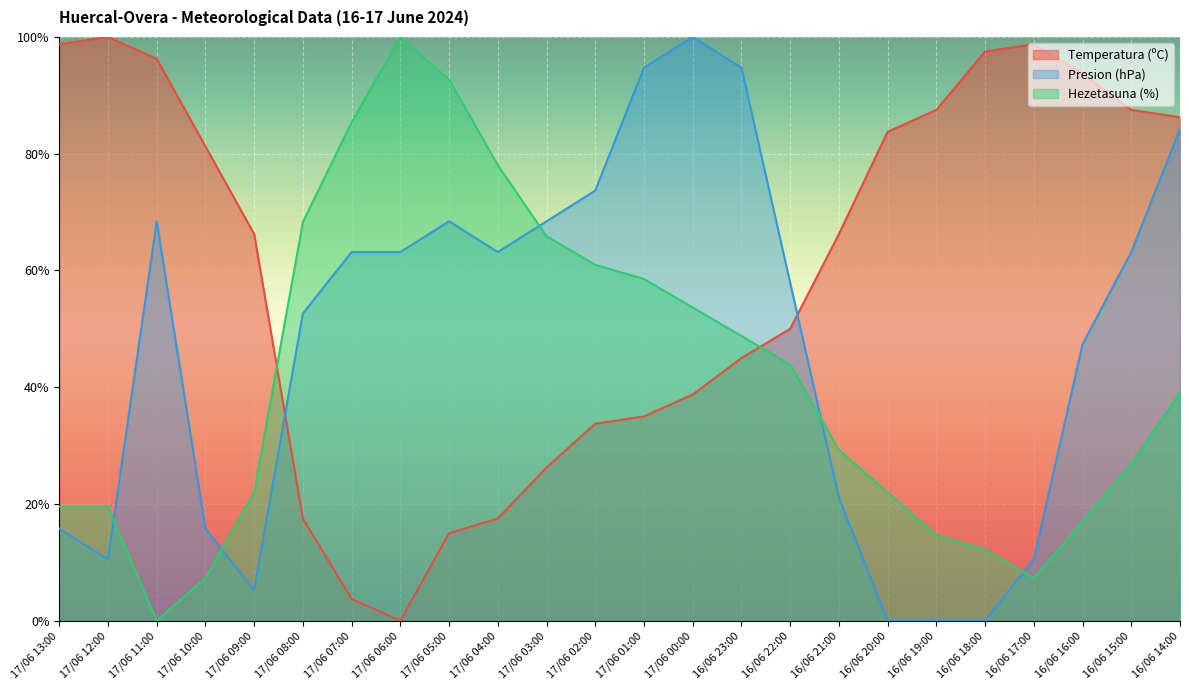

Reading left to right, transcribe all the data shown in this chart.

Temperatura (ºC): 98.8	100.0	96.3	81.2	66.3	17.5	3.8	0.0	15.0	17.5	26.3	33.8	35.0	38.8	45.0	50.0	66.3	83.8	87.5	97.5	98.8	93.8	87.5	86.3
Presion (hPa): 15.8	10.5	68.4	15.8	5.3	52.6	63.2	63.2	68.4	63.2	68.4	73.7	94.7	100.0	94.7	57.9	21.1	0.0	0.0	0.0	10.5	47.4	63.2	84.2
Hezetasuna (%): 19.5	19.5	0.0	7.3	22.0	68.3	85.4	100.0	92.7	78.0	65.9	61.0	58.5	53.7	48.8	43.9	29.3	22.0	14.6	12.2	7.3	17.1	26.8	39.0